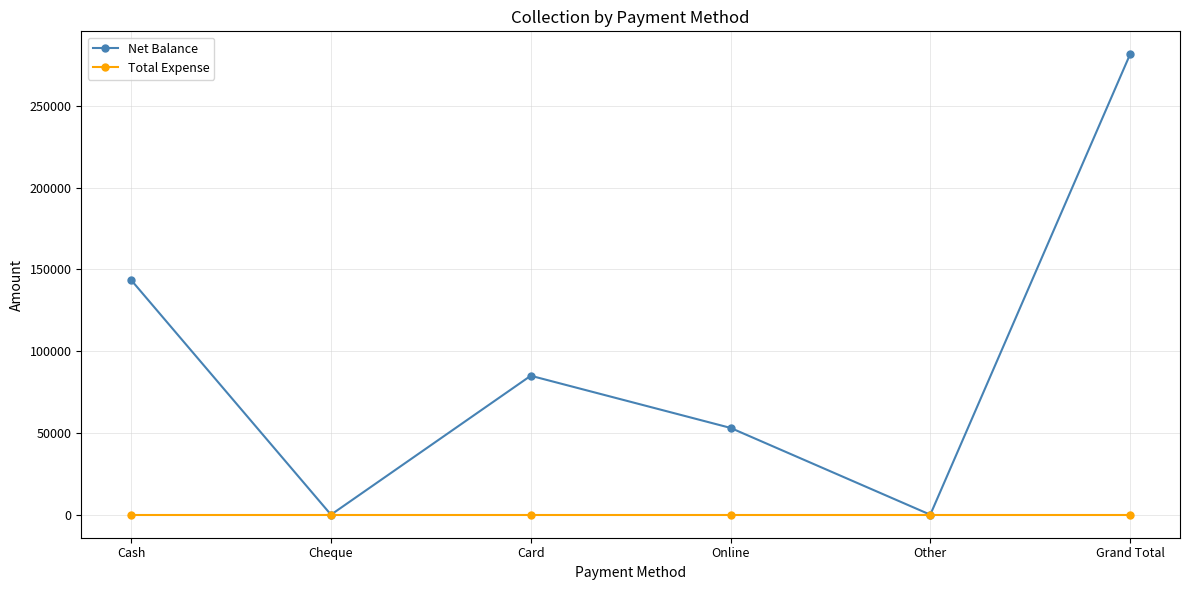

The Total Expense series shows 0 at Cash. True or false?

True